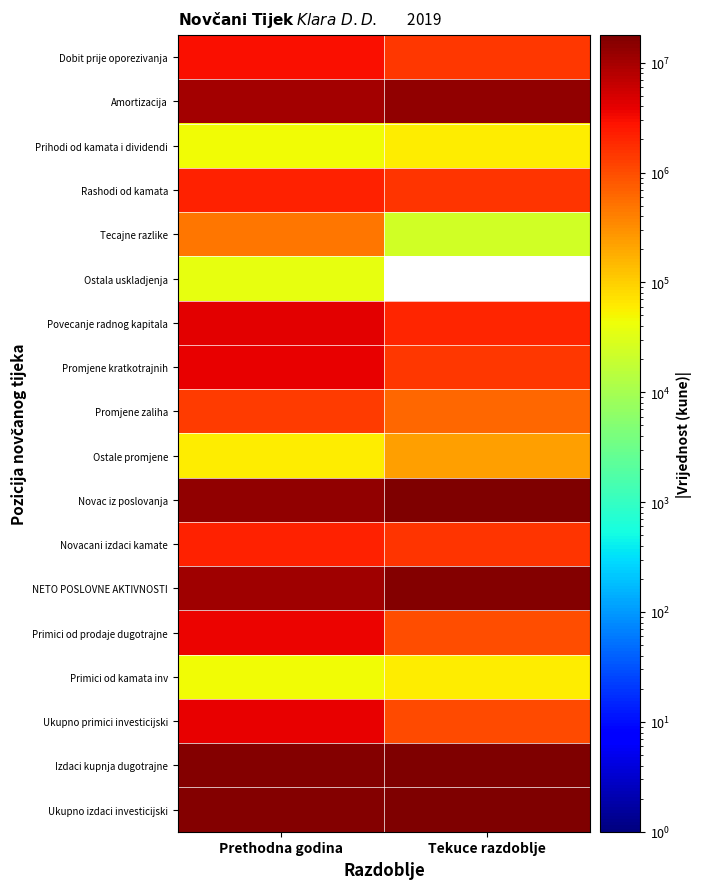

Is the value of Prihodi od kamata i dividendi at Tekuce razdoblje greater than the value of NETO POSLOVNE AKTIVNOSTI at Tekuce razdoblje?

No